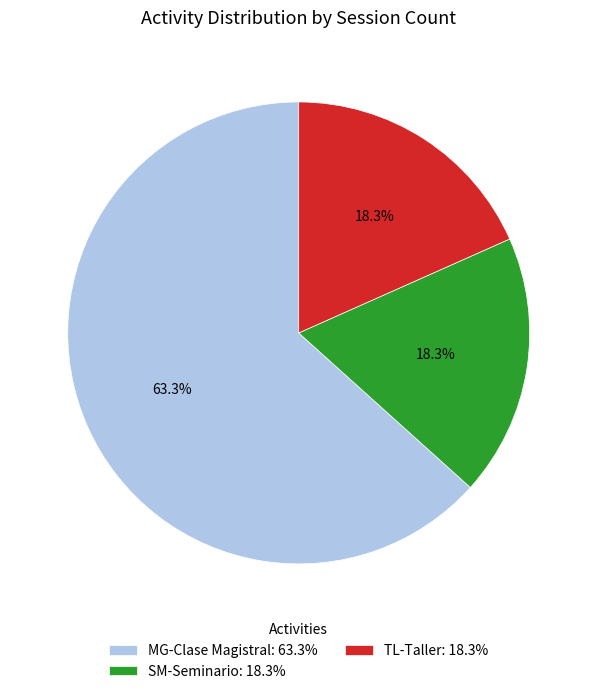

Which slice is the largest?

MG-Clase Magistral